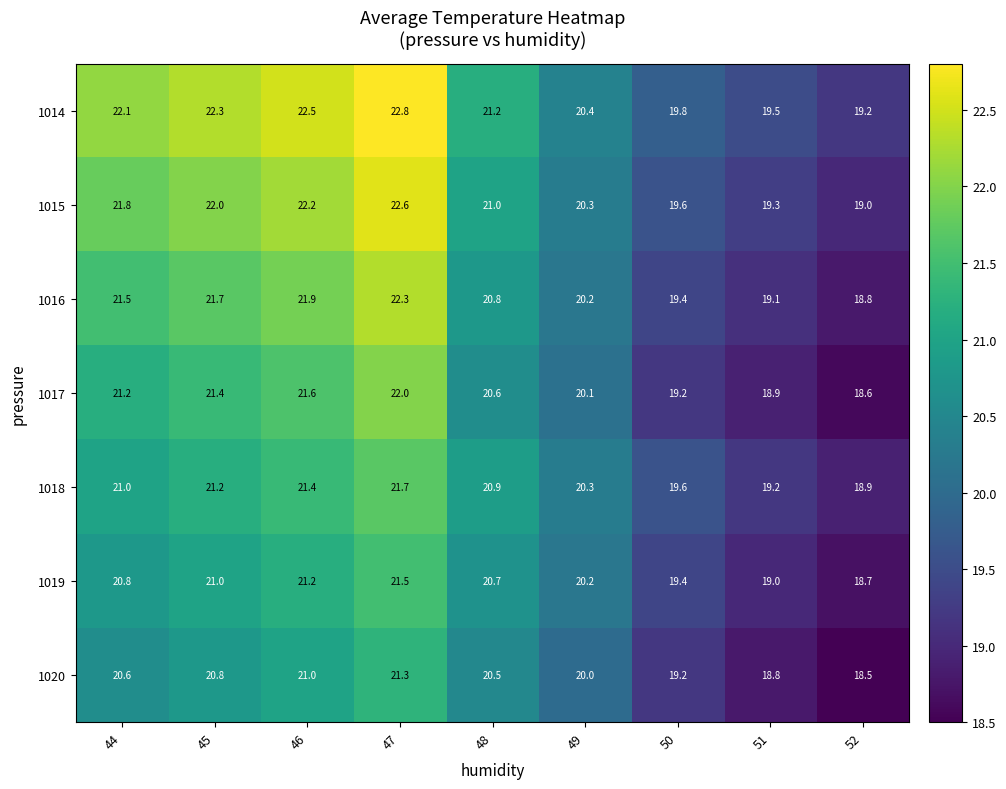

How many data points in 1014 are less than 21?

4